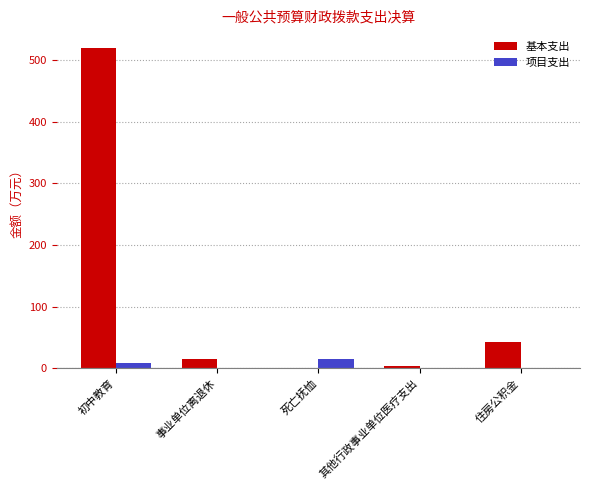

Is it true that 基本支出 equals 24.8 at 住房公积金?

False